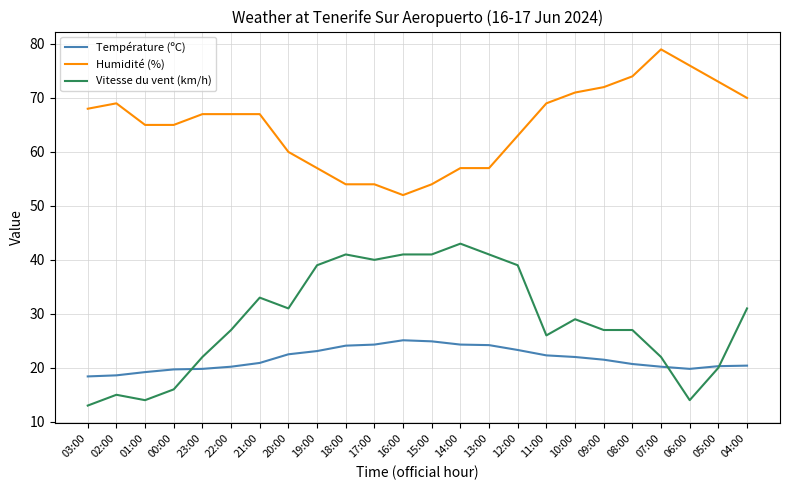

Which series changed the most between 02:00 and 01:00?

Humidité (%)